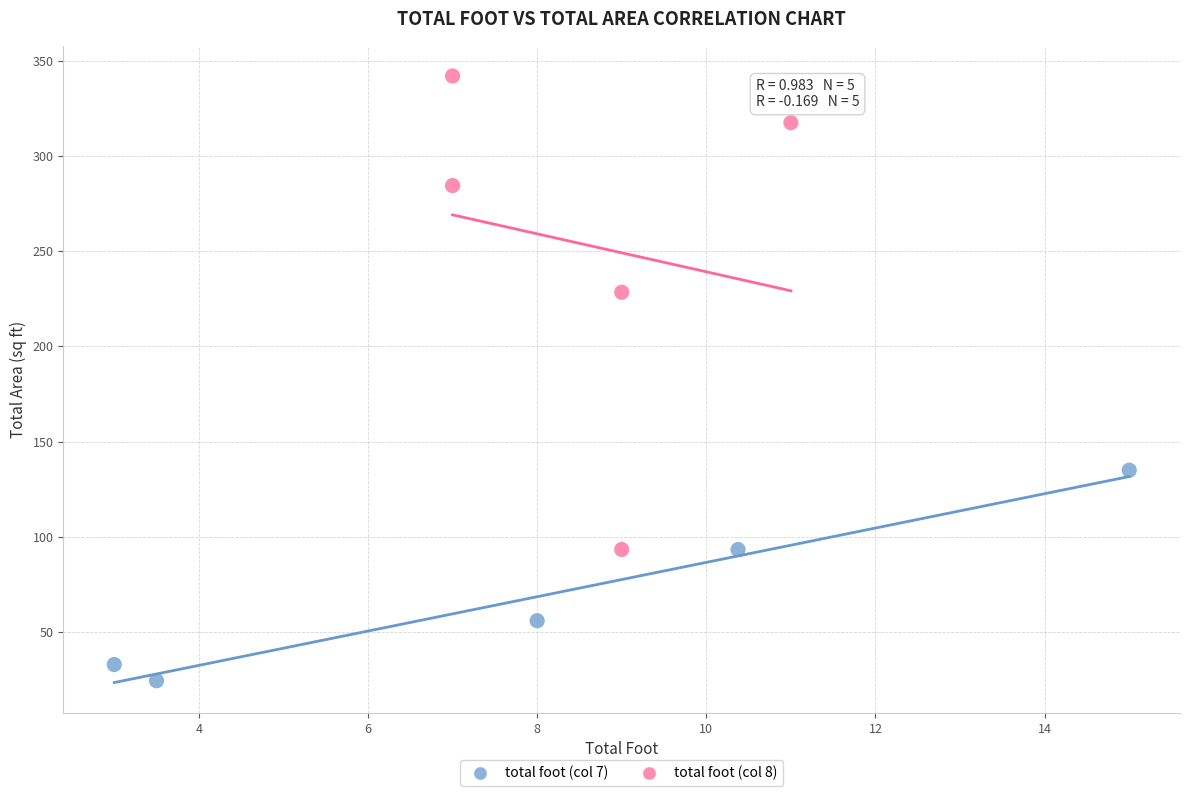

Which series has the widest spread of Y values?

total foot (col 8)